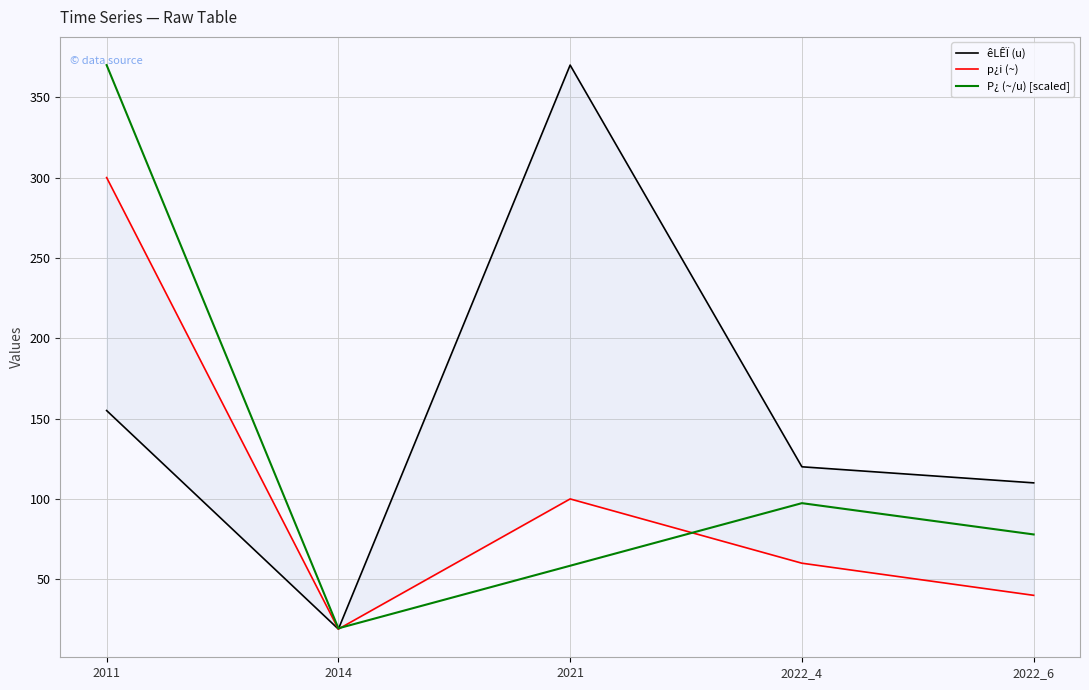

Which series has the widest spread of values?

êLÊÏ (u)